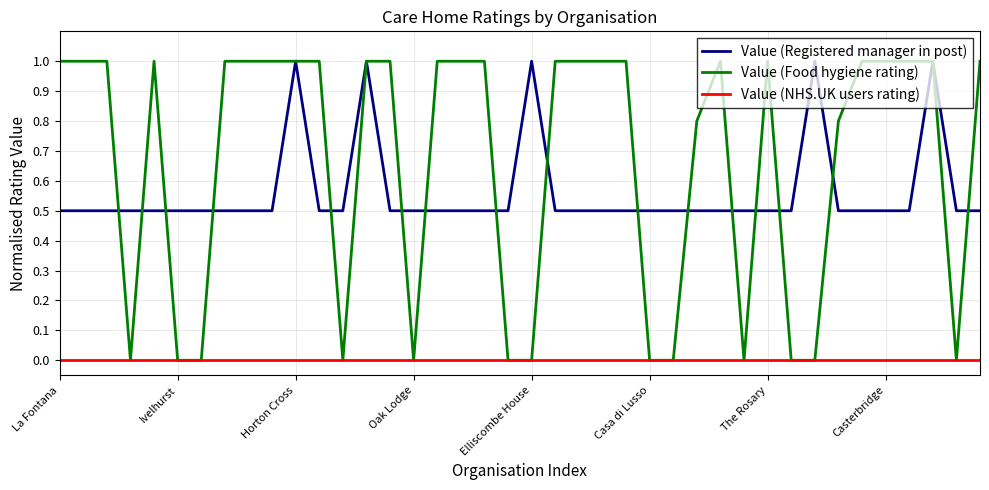

Reading left to right, list all the values displayed in this chart.

Value (Registered manager in post): 0.5	0.5	0.5	0.5	0.5	0.5	0.5	0.5	0.5	0.5	1.0	0.5	0.5	1.0	0.5	0.5	0.5	0.5	0.5	0.5	1.0	0.5	0.5	0.5	0.5	0.5	0.5	0.5	0.5	0.5	0.5	0.5	1.0	0.5	0.5	0.5	0.5	1.0	0.5	0.5
Value (Food hygiene rating): 1.0	1.0	1.0	0.0	1.0	0.0	0.0	1.0	1.0	1.0	1.0	1.0	0.0	1.0	1.0	0.0	1.0	1.0	1.0	0.0	0.0	1.0	1.0	1.0	1.0	0.0	0.0	0.8	1.0	0.0	1.0	0.0	0.0	0.8	1.0	1.0	1.0	1.0	0.0	1.0
Value (NHS.UK users rating): 0.0	0.0	0.0	0.0	0.0	0.0	0.0	0.0	0.0	0.0	0.0	0.0	0.0	0.0	0.0	0.0	0.0	0.0	0.0	0.0	0.0	0.0	0.0	0.0	0.0	0.0	0.0	0.0	0.0	0.0	0.0	0.0	0.0	0.0	0.0	0.0	0.0	0.0	0.0	0.0